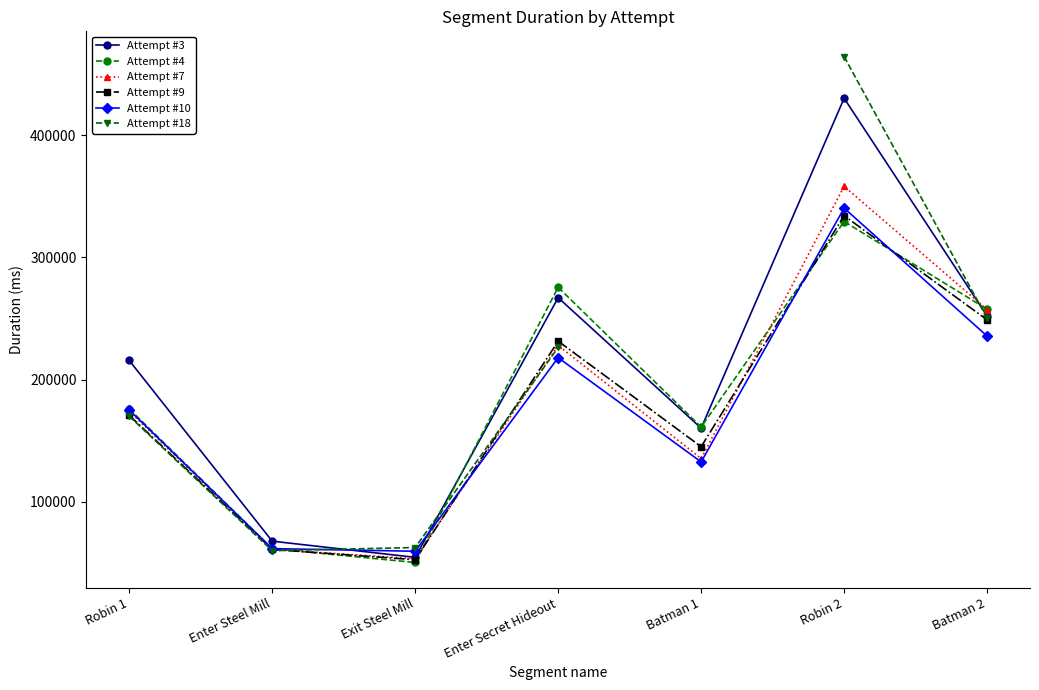

Which category has the highest value across all series?

Robin 2